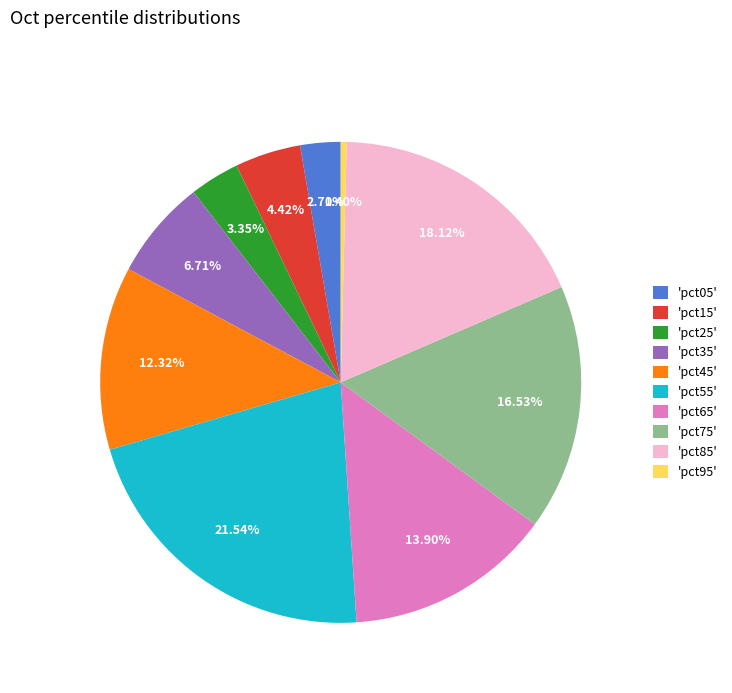

Combined, do 'pct05' and 'pct15' account for over 50%?

No